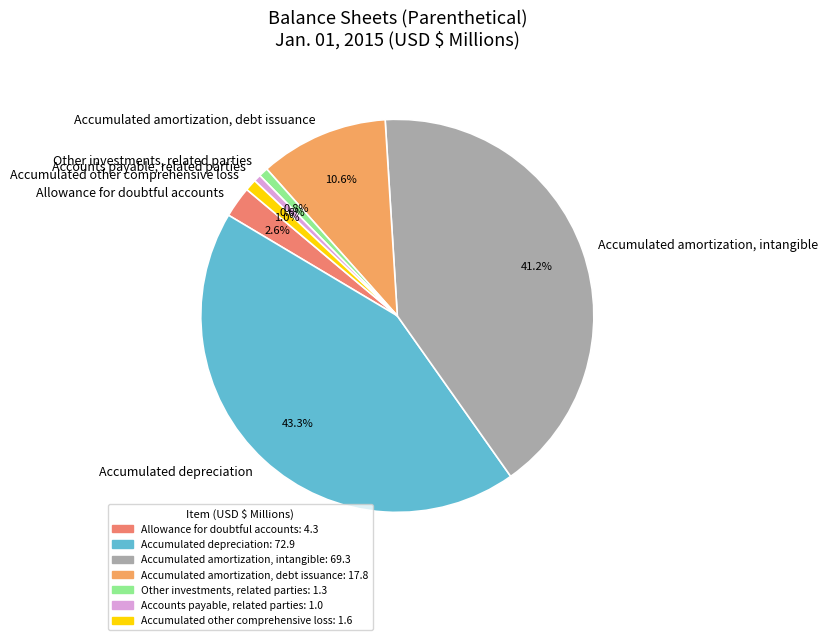

What percentage is NOT represented by Other investments, related parties?

99.2%